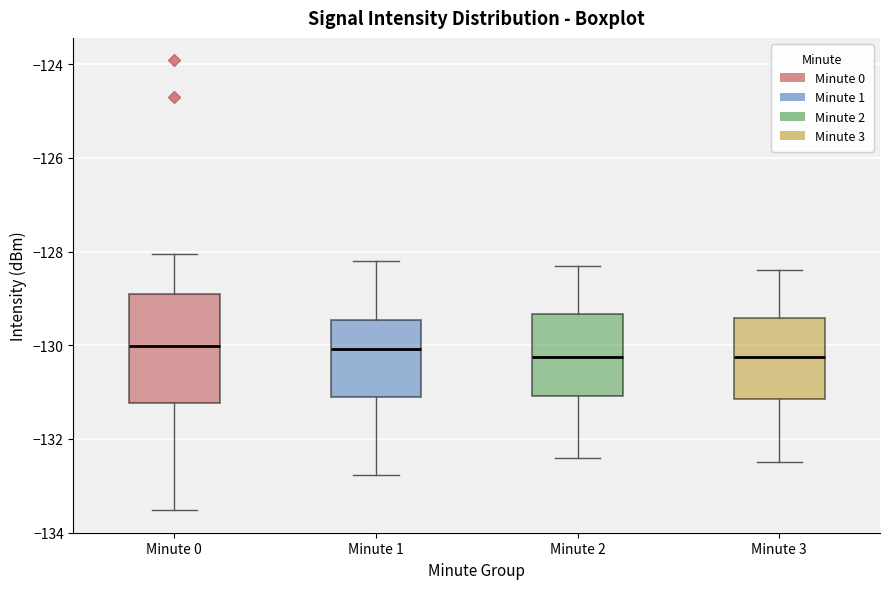

Comparing the boxes themselves (not the whiskers), which one is the tallest?

Minute 0